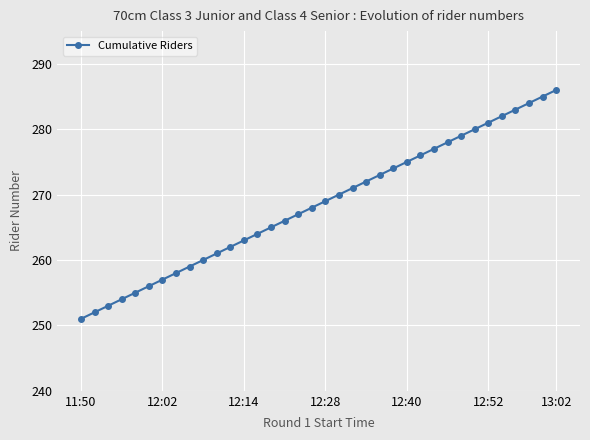

What is the value of the 23rd point from the left?

273